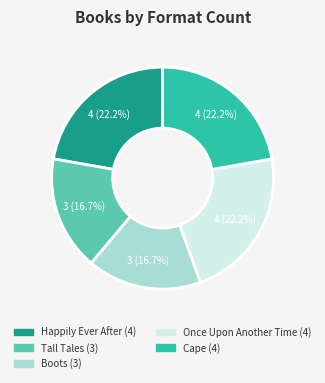

Does Boots represent more than half of the total?

No